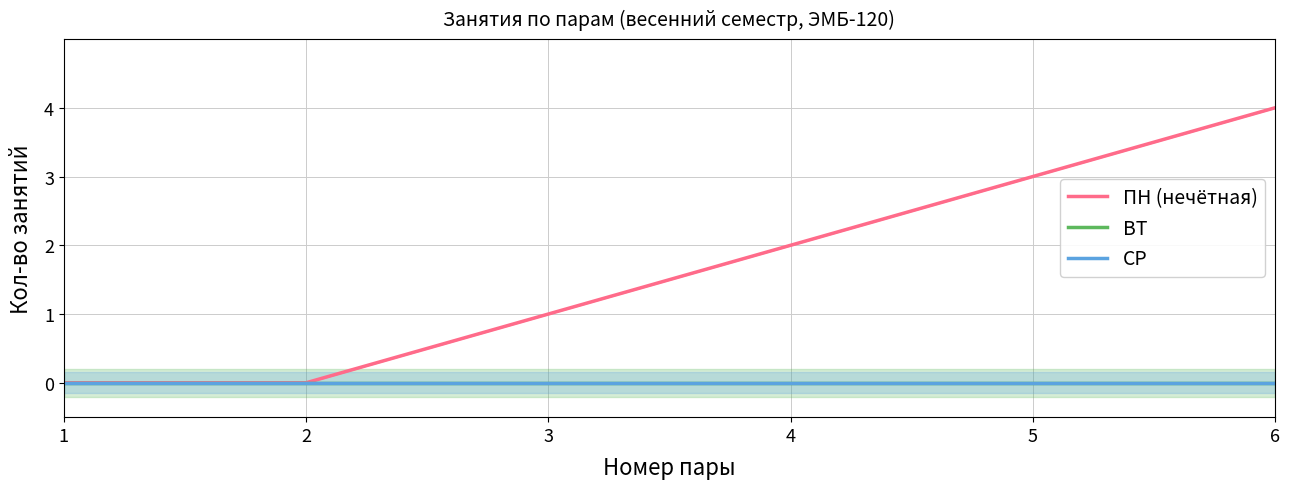

At which category does the chart reach its minimum across all series?

1